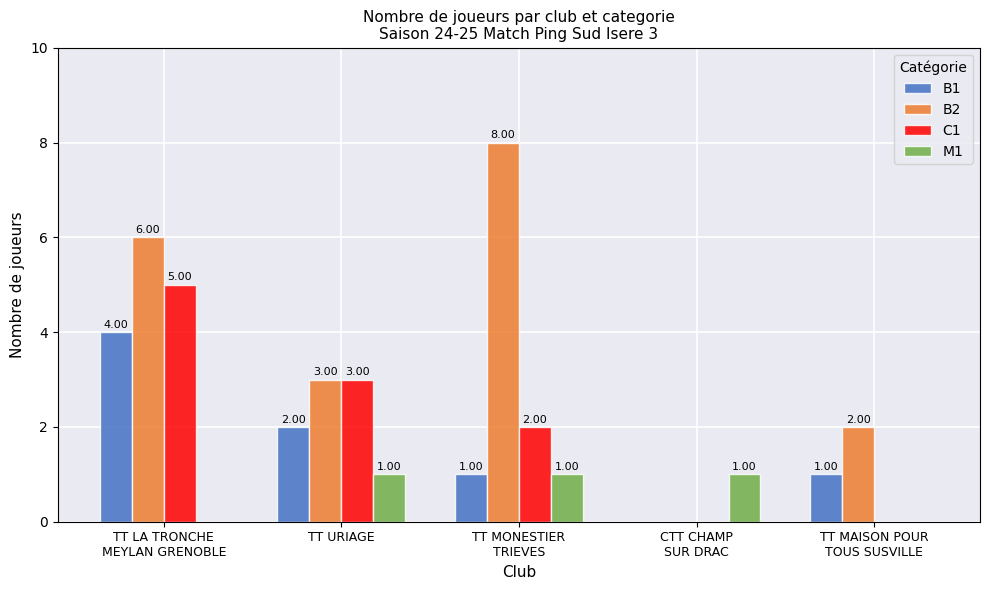

Are the bars horizontal?

No